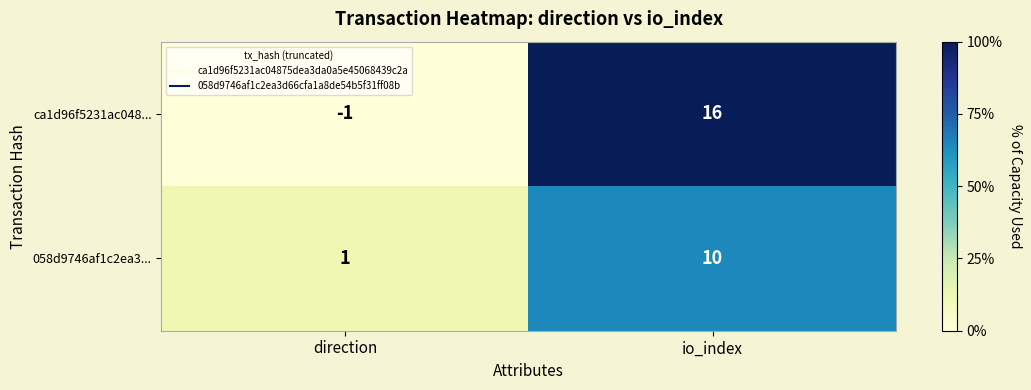

What is the average value of the ca1d96f5231ac048... series?

8